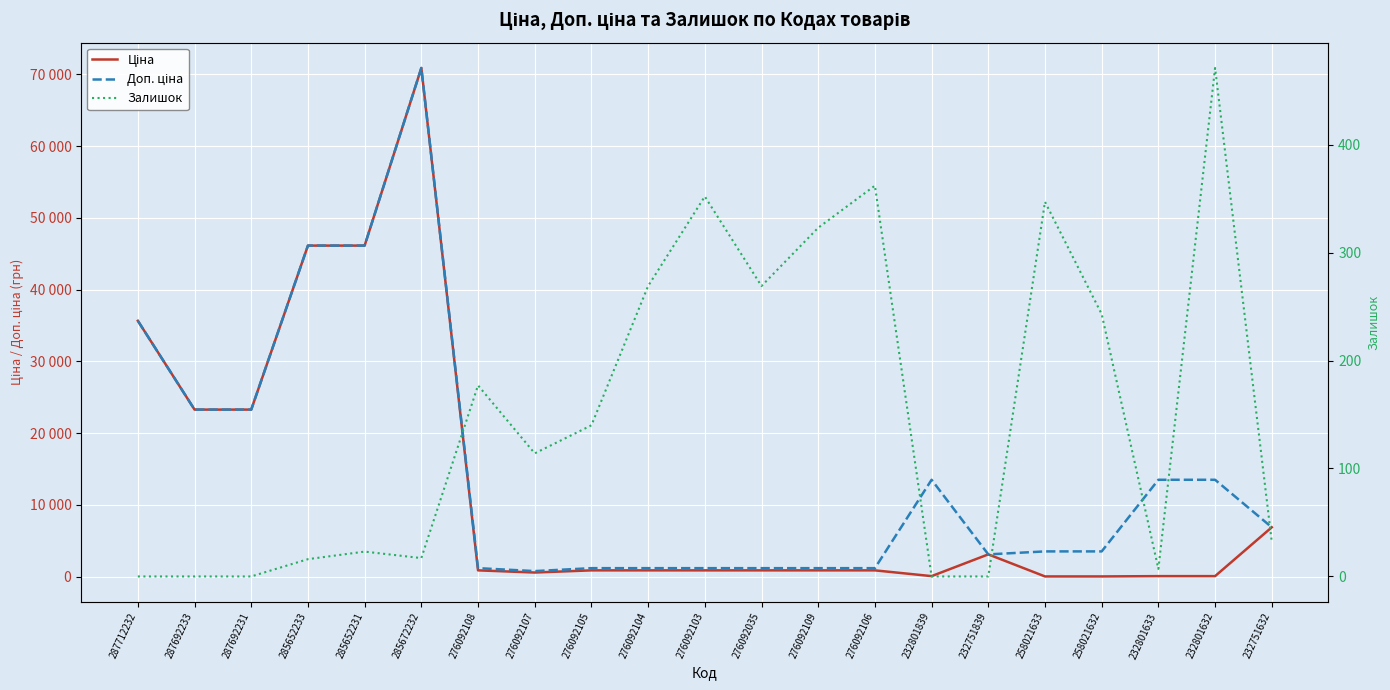

What is the value of the Ціна point at the 4th from the left?

46143.9